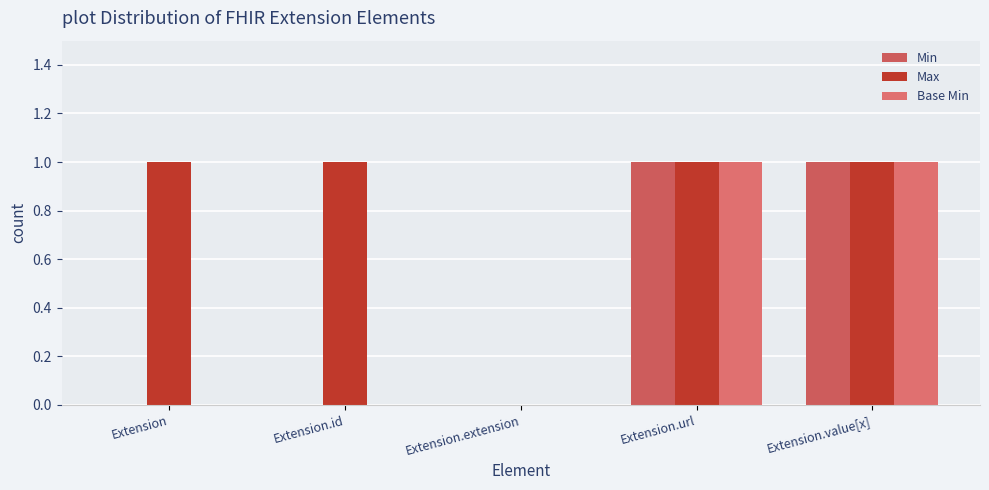

How many categories are shown in the chart?

5